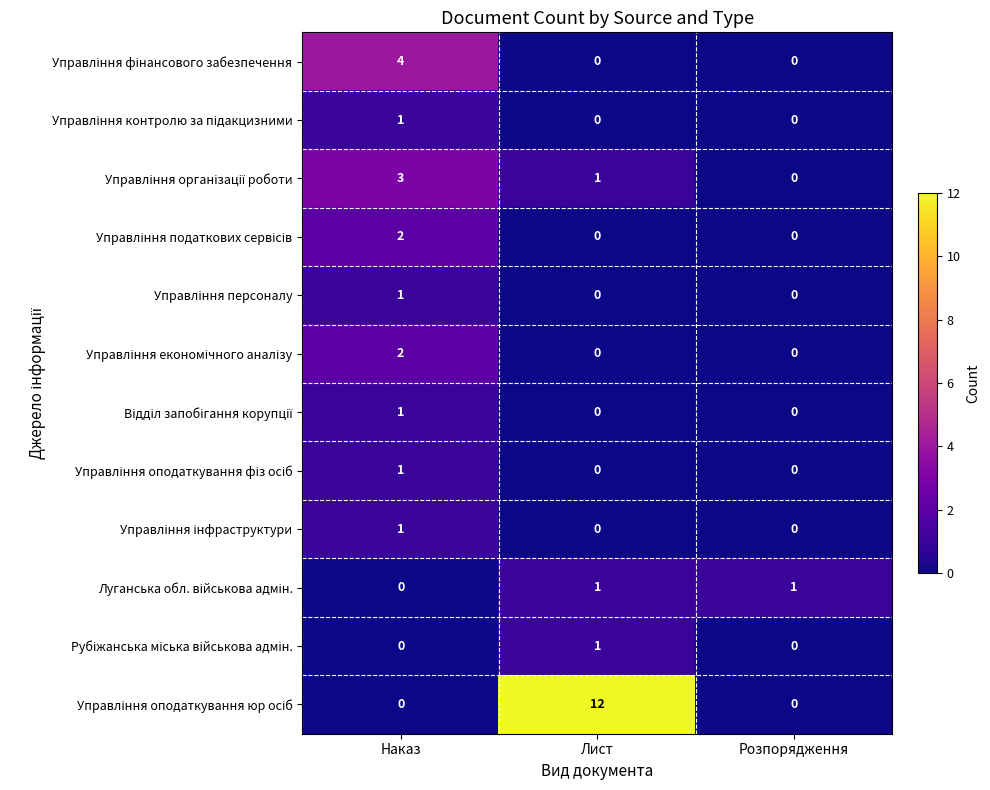

What is the total value across all series at Розпорядження?

1